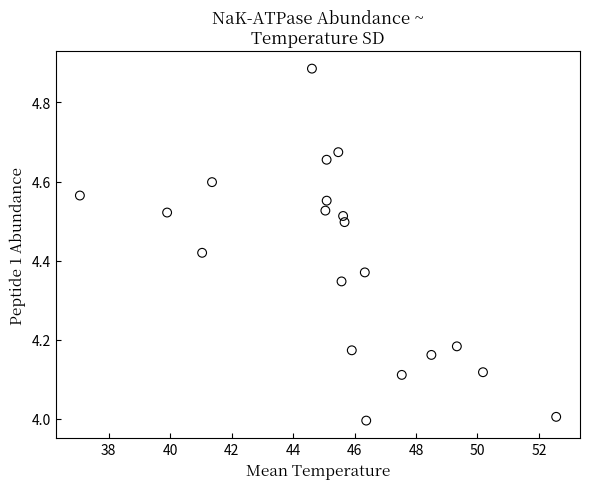

What is the range of X values (max minus min)?

15.5